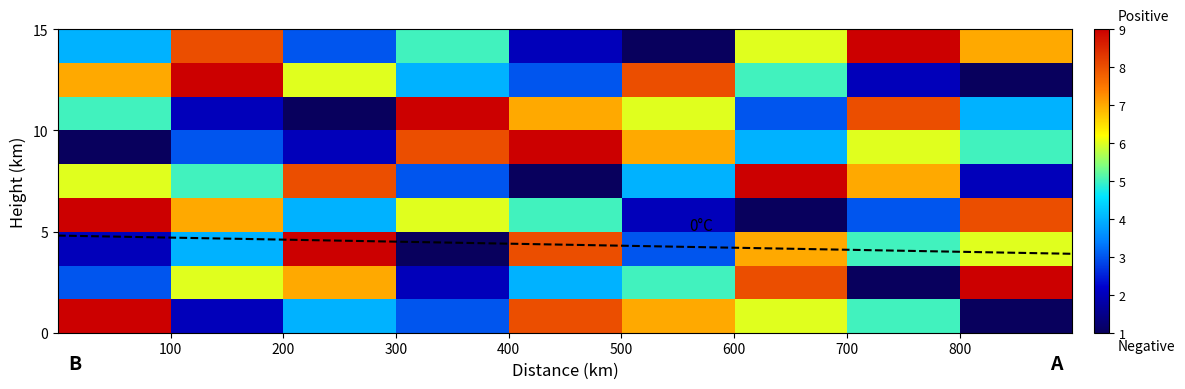

Reading right to left, extract all data points from this chart.

row1: 1	5	6	7	8	3	4	2	9
row2: 9	1	8	5	4	2	7	6	3
row3: 6	5	7	3	8	1	9	4	2
row4: 8	3	1	2	5	6	4	7	9
row5: 2	7	9	4	1	3	8	5	6
row6: 5	6	4	7	9	8	2	3	1
row7: 4	8	3	6	7	9	1	2	5
row8: 1	2	5	8	3	4	6	9	7
row9: 7	9	6	1	2	5	3	8	4